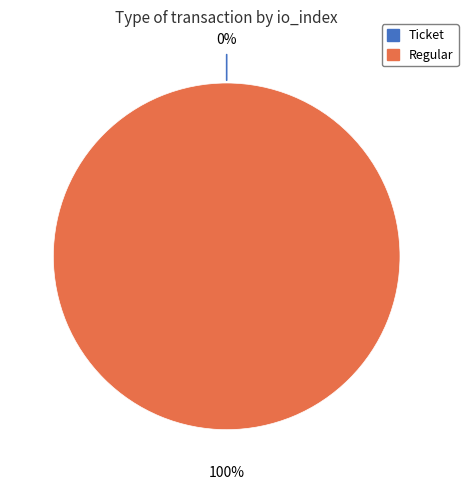

To the nearest percent, what portion does Regular represent?

100%